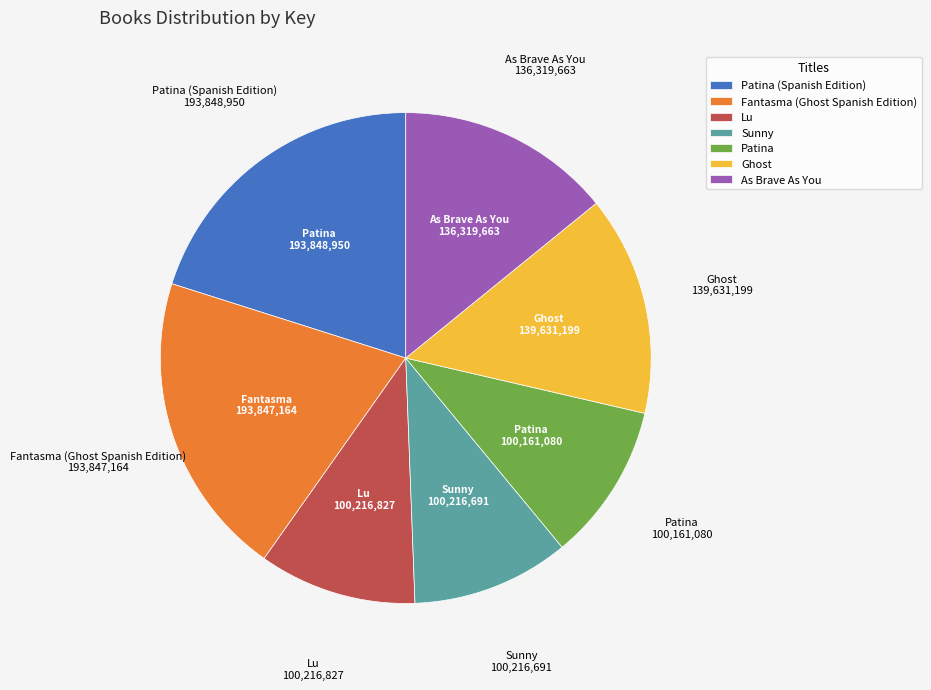

Is there a majority slice in this chart?

No